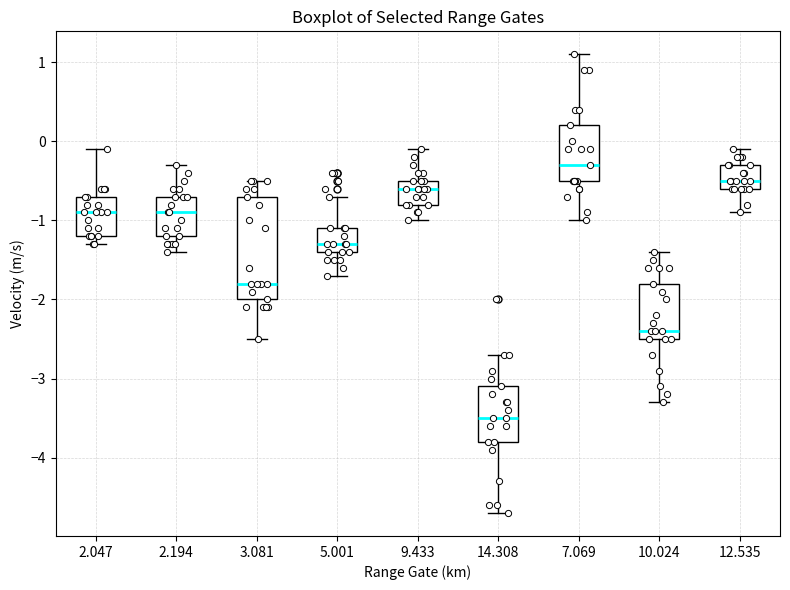

Comparing the boxes themselves (not the whiskers), which one is the tallest?

3.081